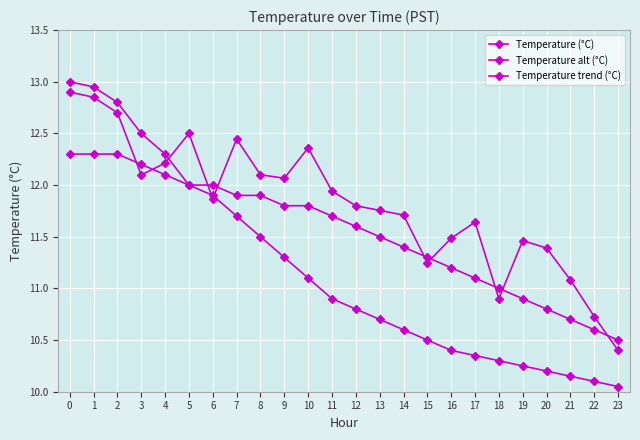

Where is Temperature (°C) nearest to the value 11?

18